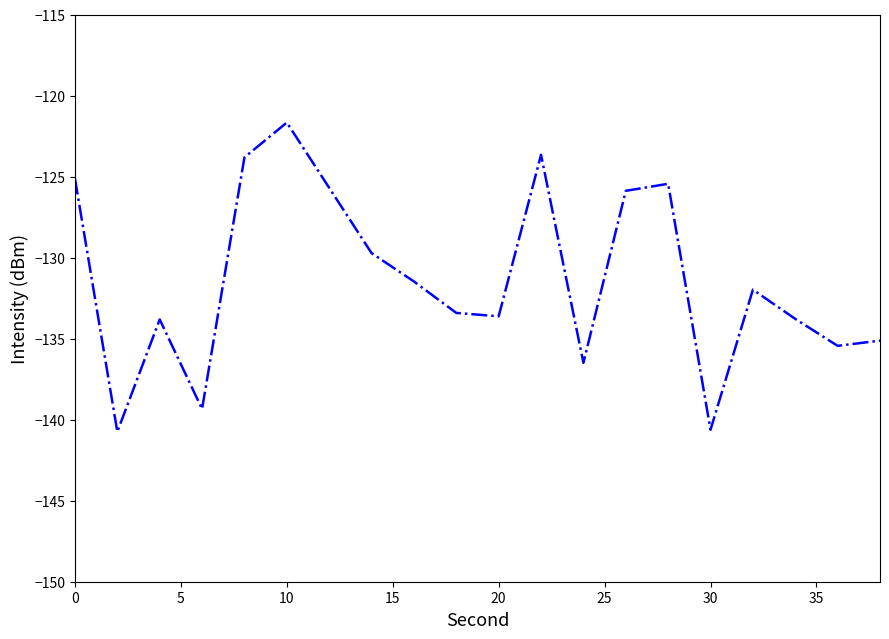

What is the maximum value shown in the chart?

-121.7